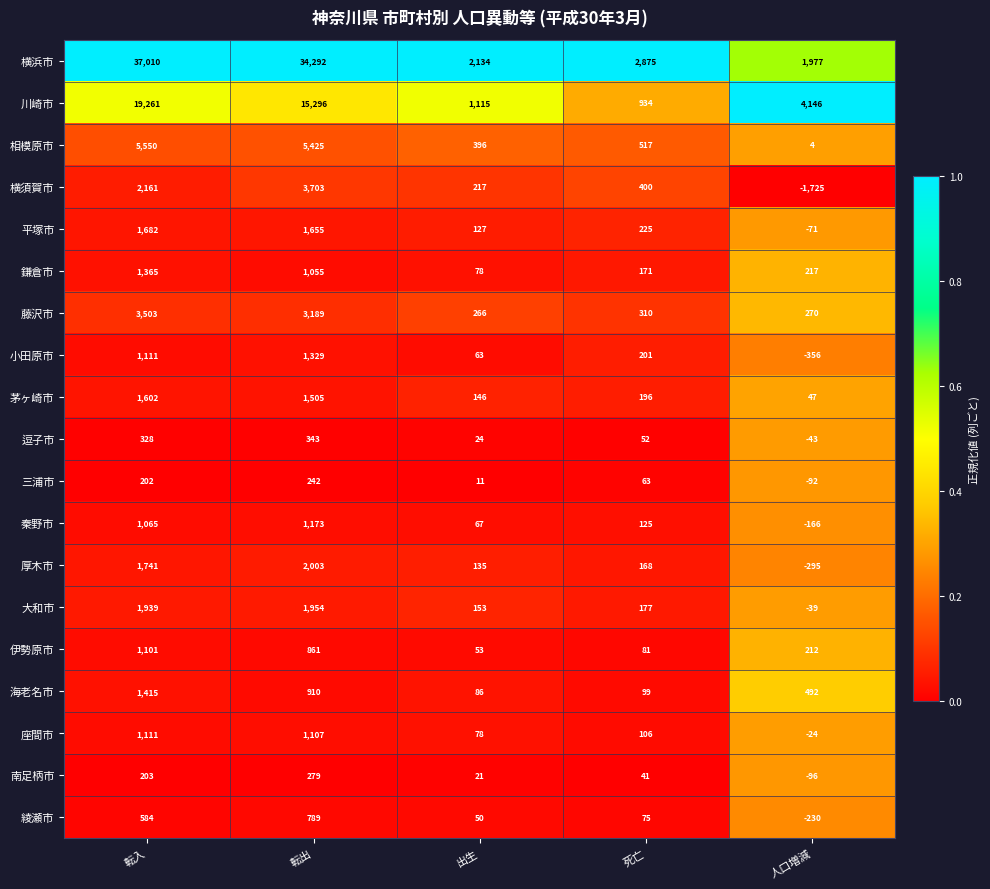

What is the difference between the highest and lowest values at 人口増減?

5871